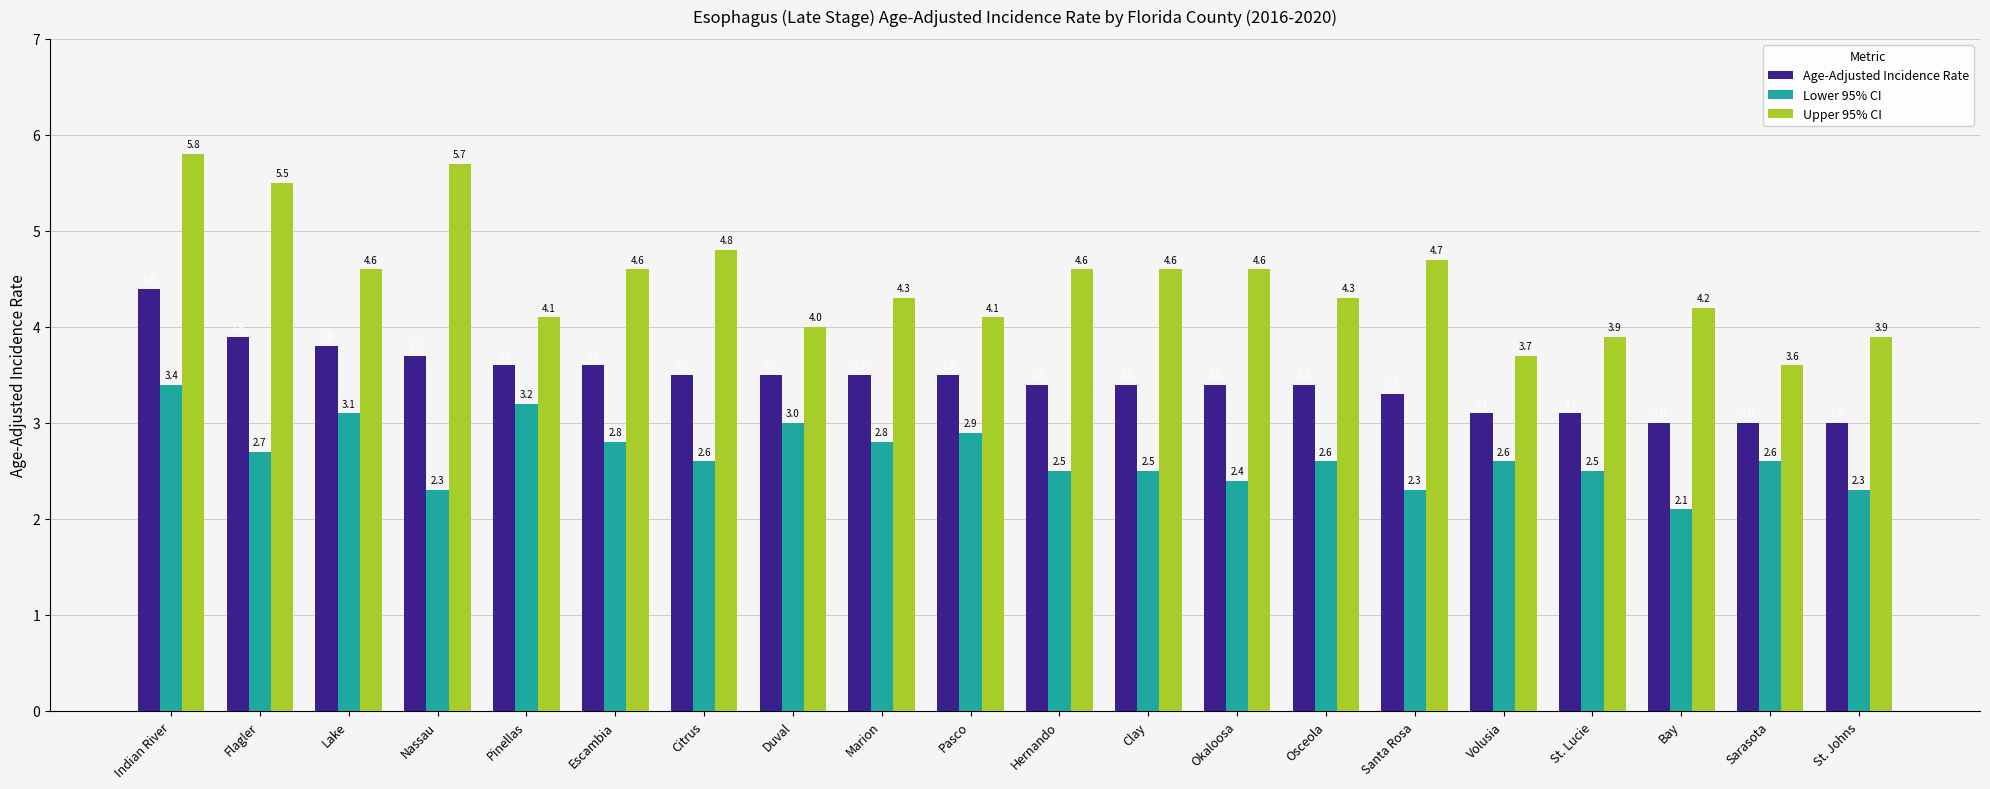

What value does the Upper 95% CI series have at Clay?

4.6